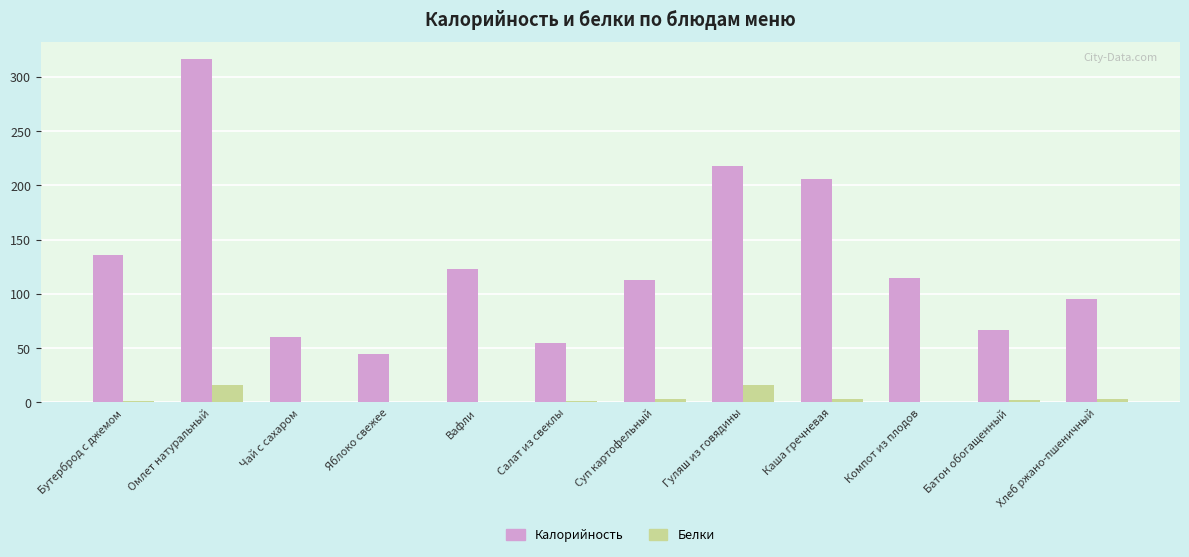

What is the sum of all Калорийность values?

1547.8